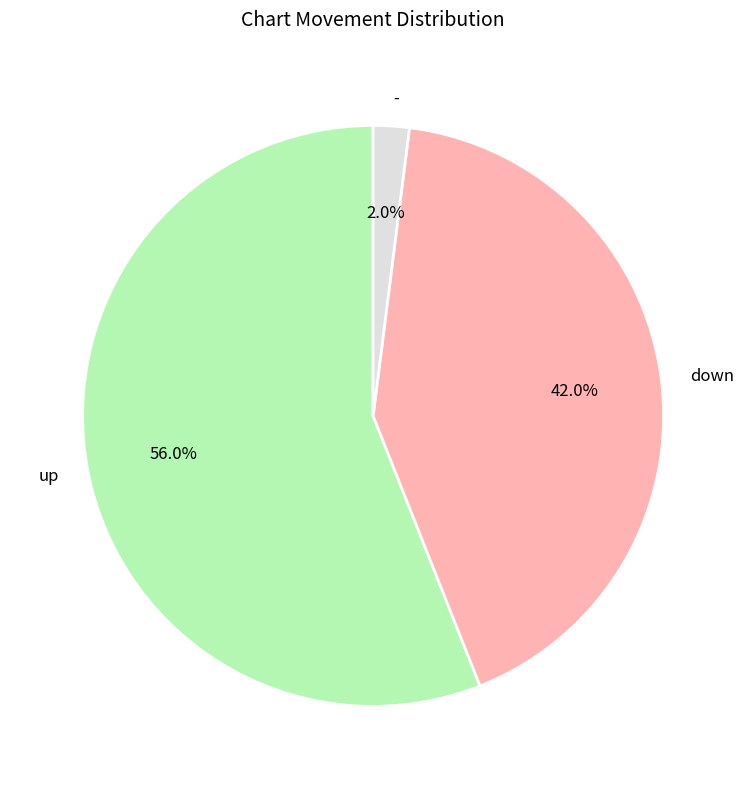

Rank the categories by value from lowest to highest.

-, down, up